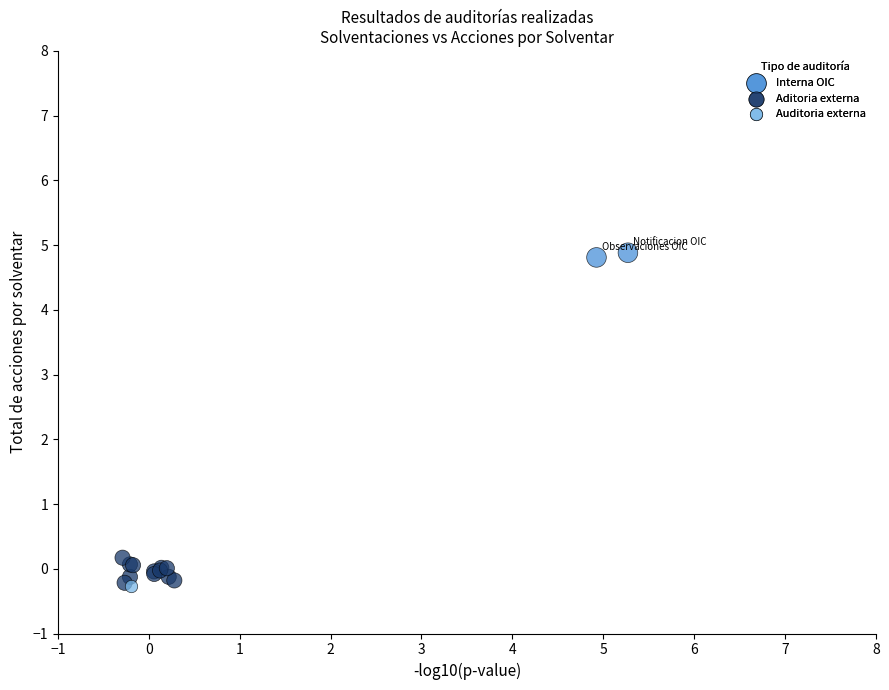

What are all the series names shown in the legend?

Interna OIC, Aditoria externa, Auditoria externa